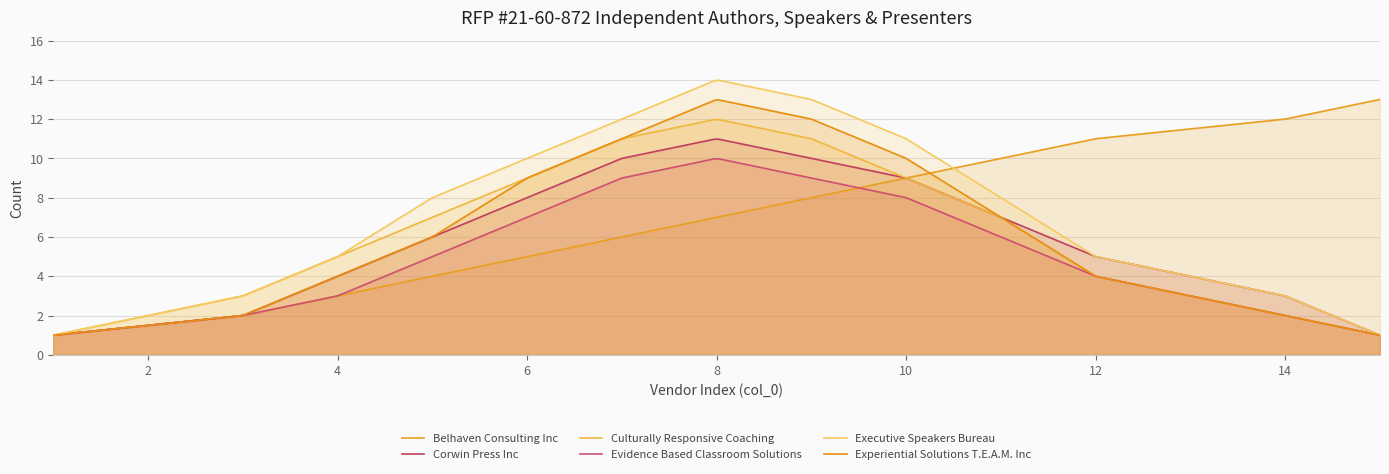

What is the difference between the maximum and minimum values in the Corwin Press Inc series?

10.0